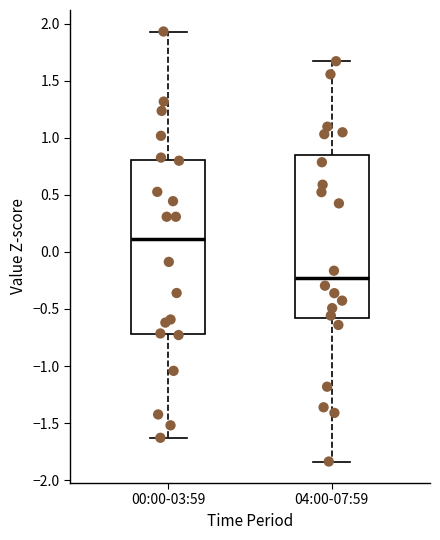

Where is the upper edge of the box for 04:00-07:59 on the y-axis? The values are not printed on the chart, so give them approximately, as read against the axis.

0.85